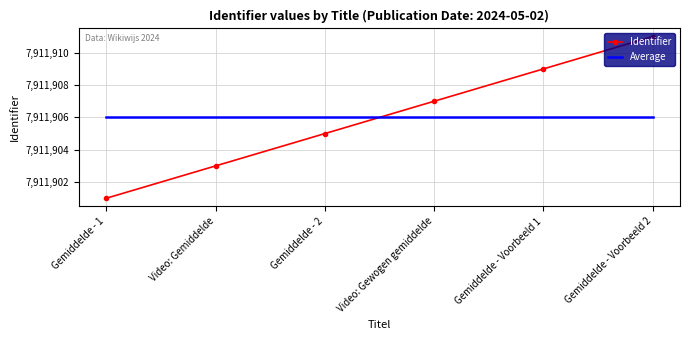

Rank the categories by Identifier value from highest to lowest.

Gemiddelde - Voorbeeld 2, Gemiddelde - Voorbeeld 1, Video: Gewogen gemiddelde, Gemiddelde - 2, Video: Gemiddelde, Gemiddelde - 1